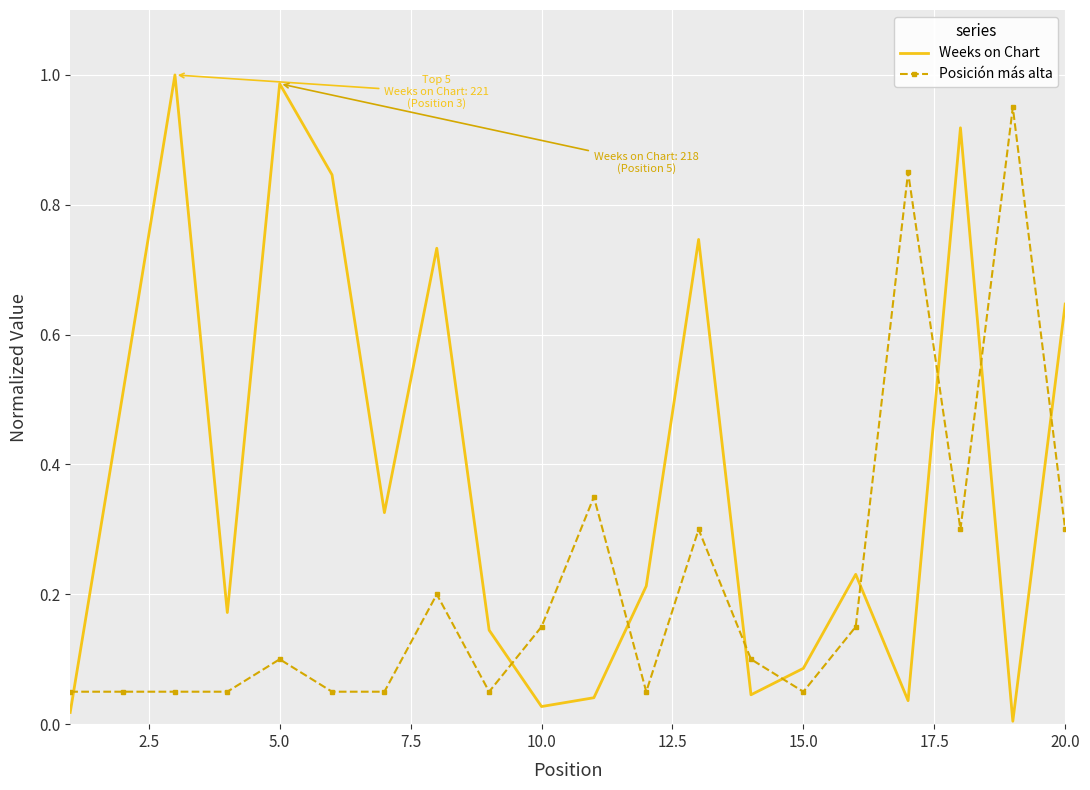

Which series has the largest range (max minus min)?

Weeks on Chart